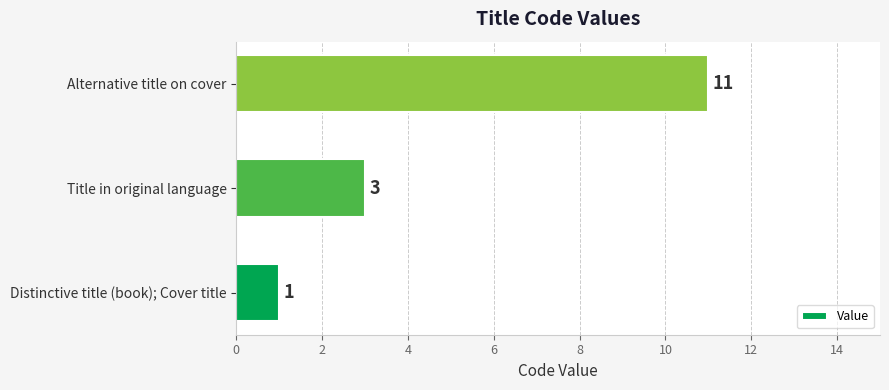

How many categories are shown in the chart?

3